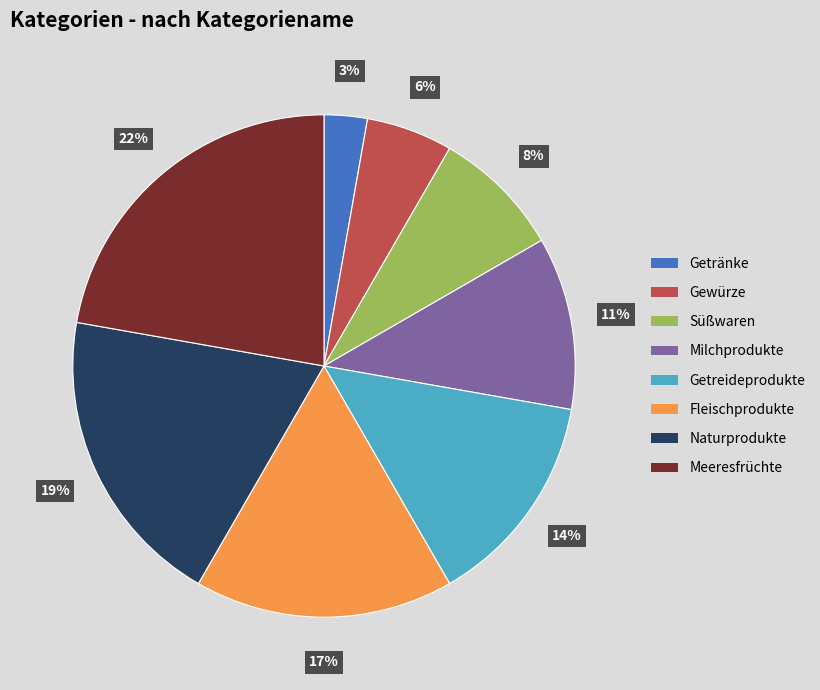

Which has a higher value, Fleischprodukte or Süßwaren?

Fleischprodukte